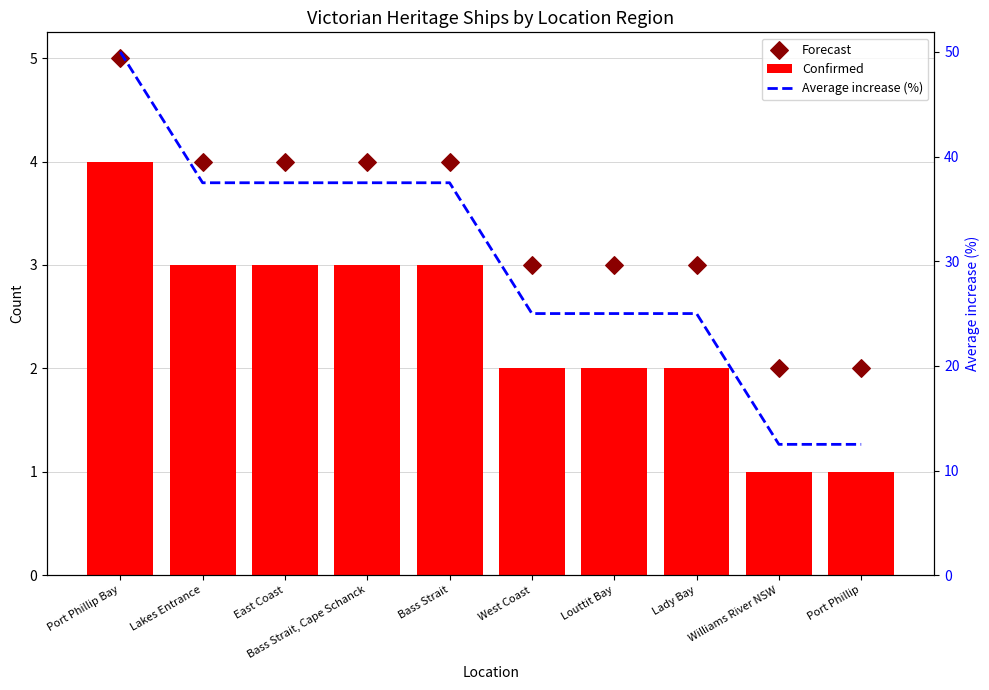

Which series reaches the minimum Y coordinate?

Confirmed